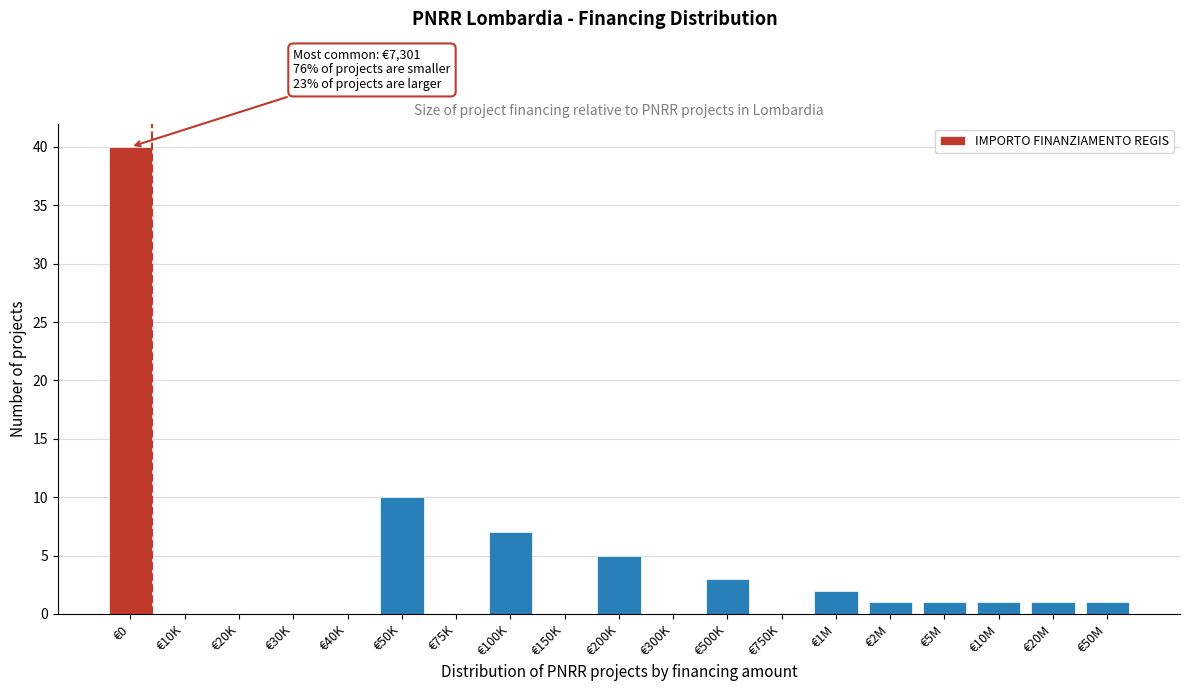

Reading left to right, extract all data points from this chart.

€0=40	€10K=0	€20K=0	€30K=0	€40K=0	€50K=10	€75K=0	€100K=7	€150K=0	€200K=5	€300K=0	€500K=3	€750K=0	€1M=2	€2M=1	€5M=1	€10M=1	€20M=1	€50M=1